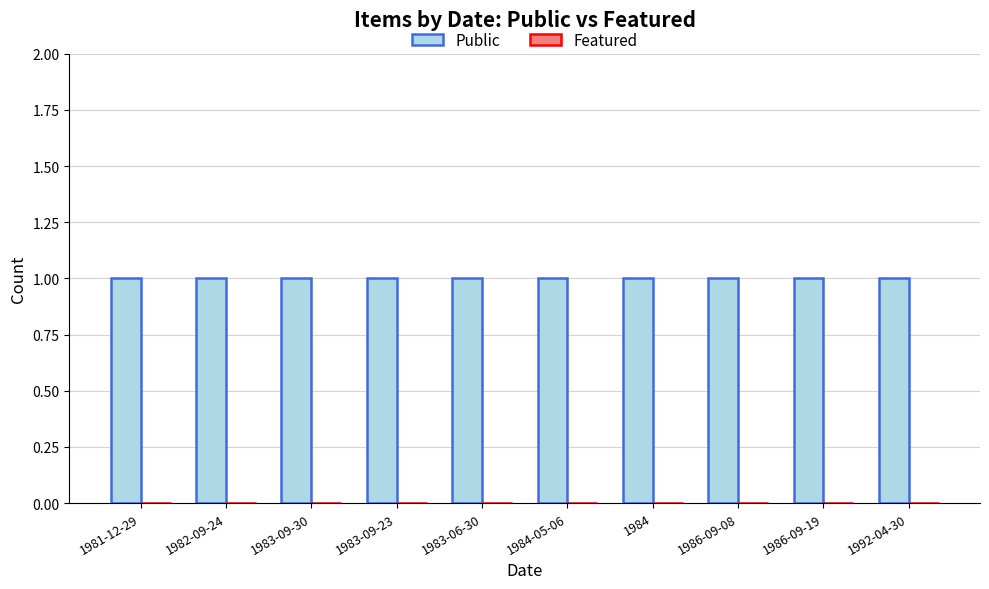

Reading left to right, what are all the values shown in this chart?

Public: 1981-12-29=1	1982-09-24=1	1983-09-30=1	1983-09-23=1	1983-06-30=1	1984-05-06=1	1984=1	1986-09-08=1	1986-09-19=1	1992-04-30=1
Featured: 1981-12-29=0	1982-09-24=0	1983-09-30=0	1983-09-23=0	1983-06-30=0	1984-05-06=0	1984=0	1986-09-08=0	1986-09-19=0	1992-04-30=0